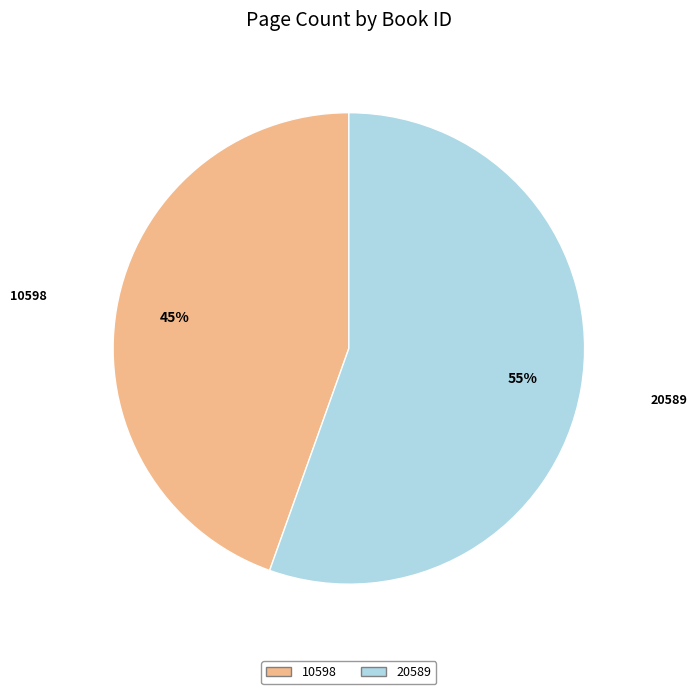

Rank the categories by value from highest to lowest.

20589, 10598